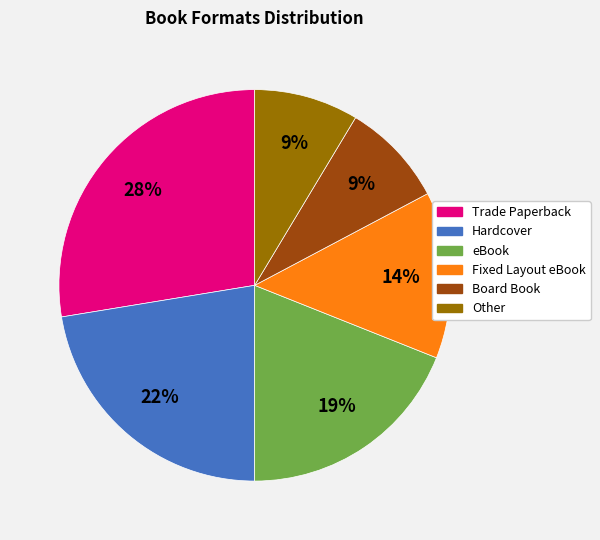

What is the ratio of the value at Other to the value at Fixed Layout eBook?

0.6